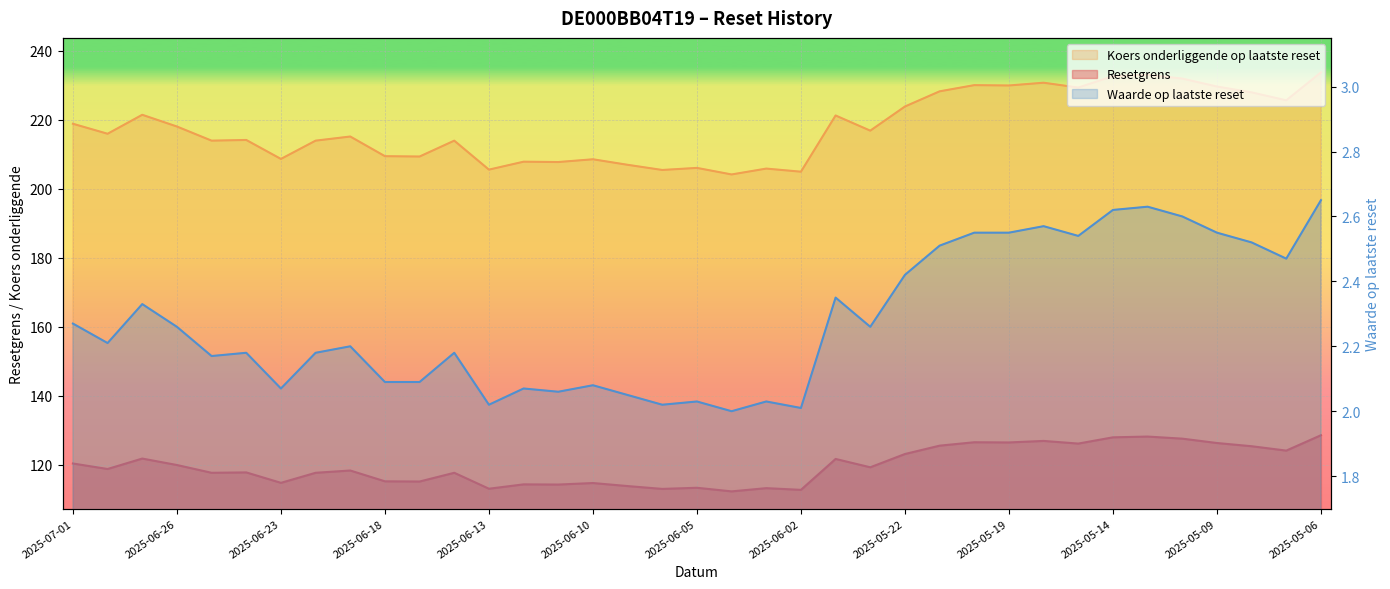

How many lines are shown in the chart?

3